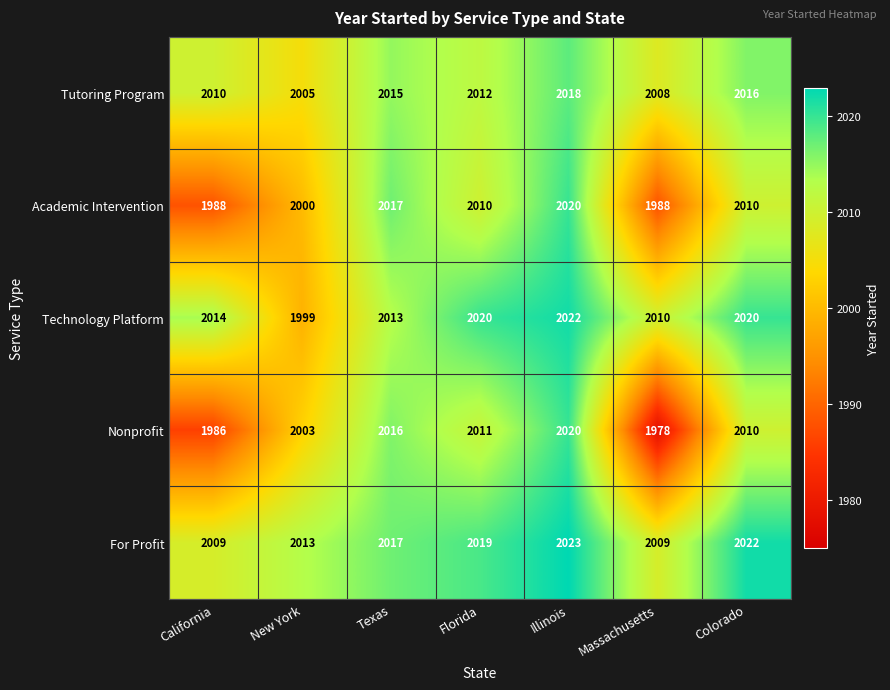

Which series has the largest total across all categories?

For Profit